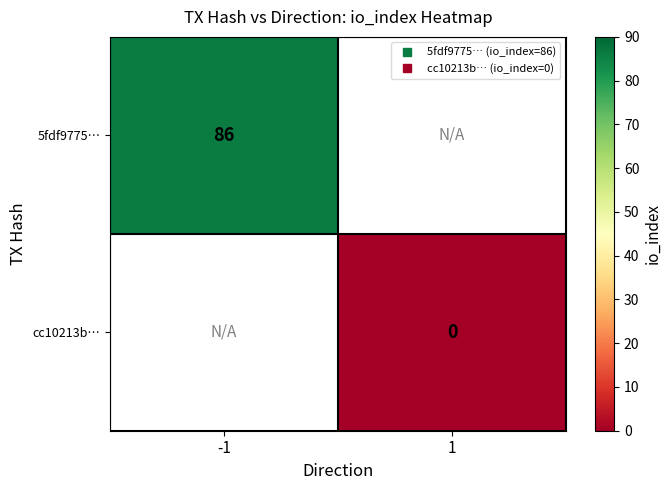

At how many categories does at least one series exceed 14?

1